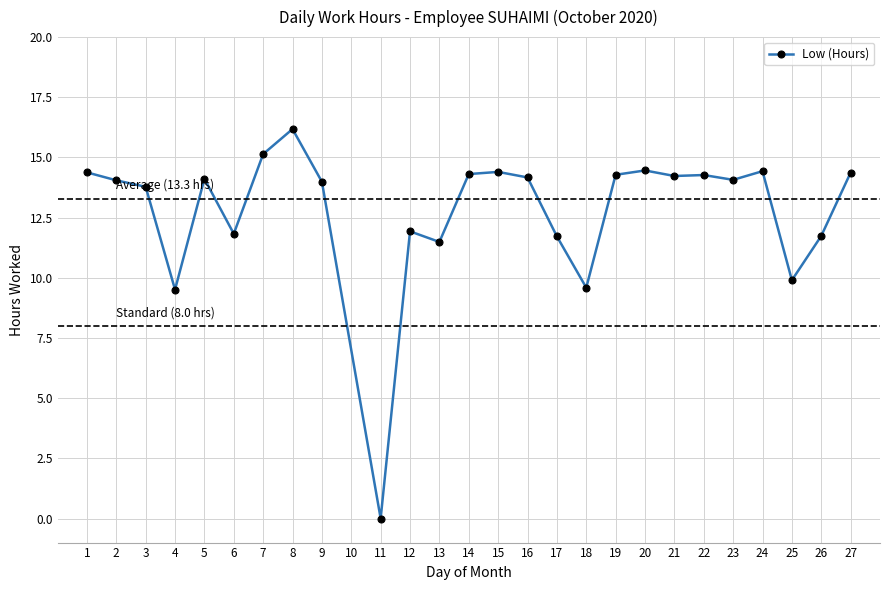

Reading right to left, extract all data points from this chart.

27=14.4	26=11.7	25=9.9	24=14.4	23=14.1	22=14.3	21=14.2	20=14.5	19=14.3	18=9.6	17=11.7	16=14.2	15=14.4	14=14.3	13=11.5	12=11.9	11=0.0	9=14.0	8=16.2	7=15.1	6=11.8	5=14.1	4=9.5	3=13.8	2=14.1	1=14.4